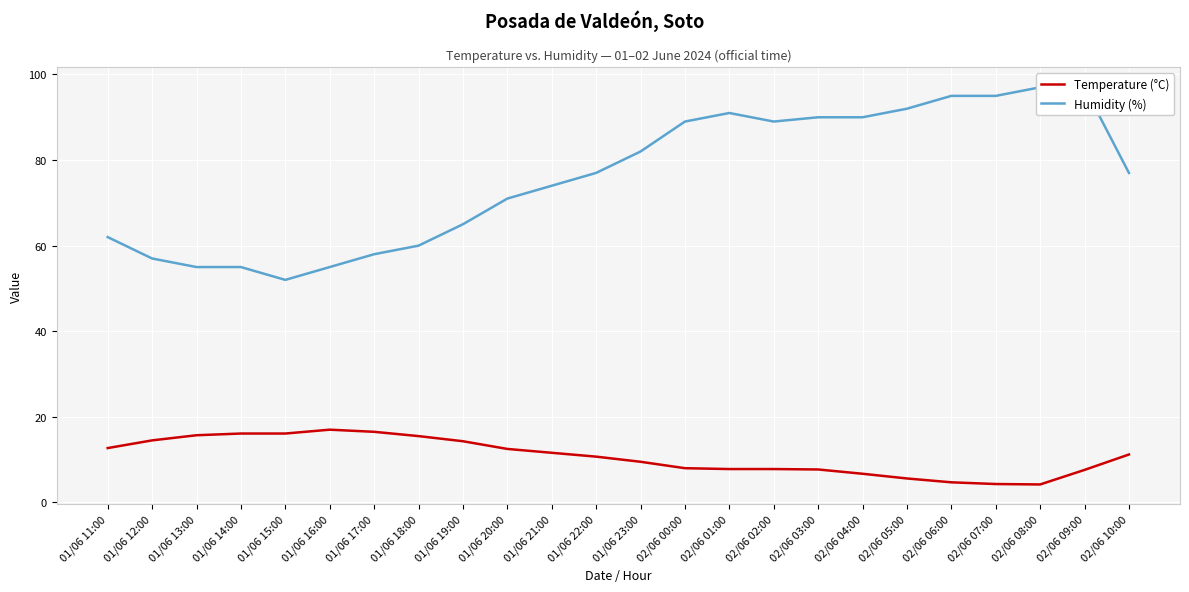

Which label corresponds to the smallest value in the chart?

02/06 08:00